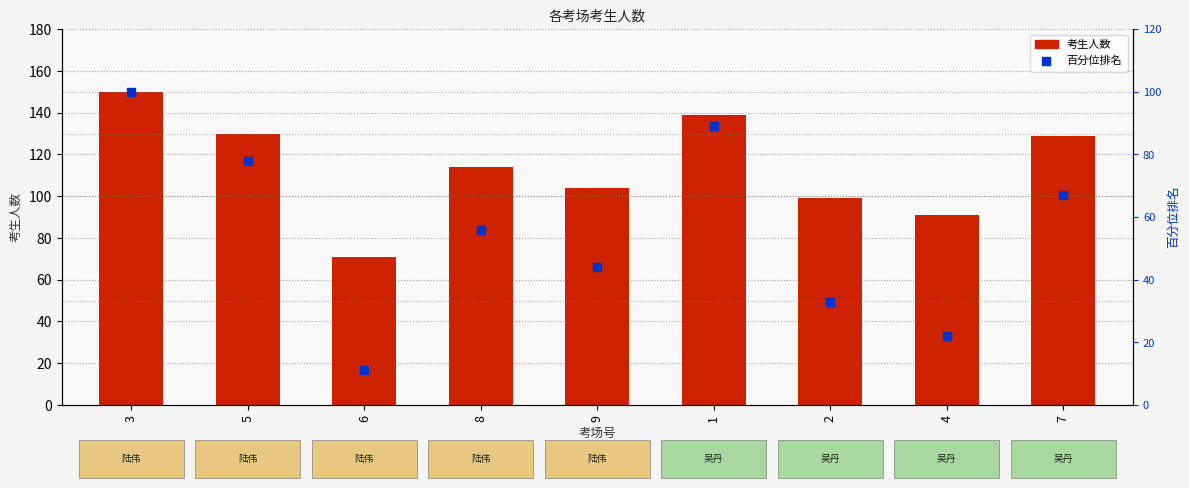

Is the value of 百分位排名 at 7 greater than the value of 考生人数 at 4?

No